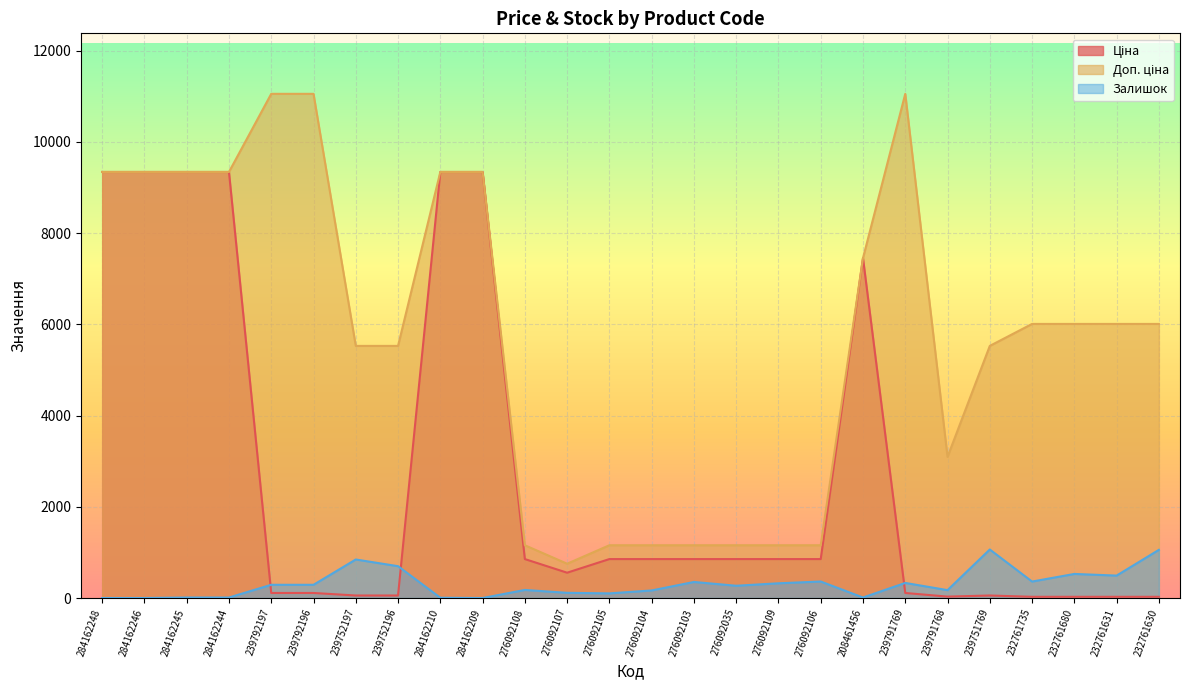

True or false: Доп. ціна has a value of 11055.0 at 239791769.

True